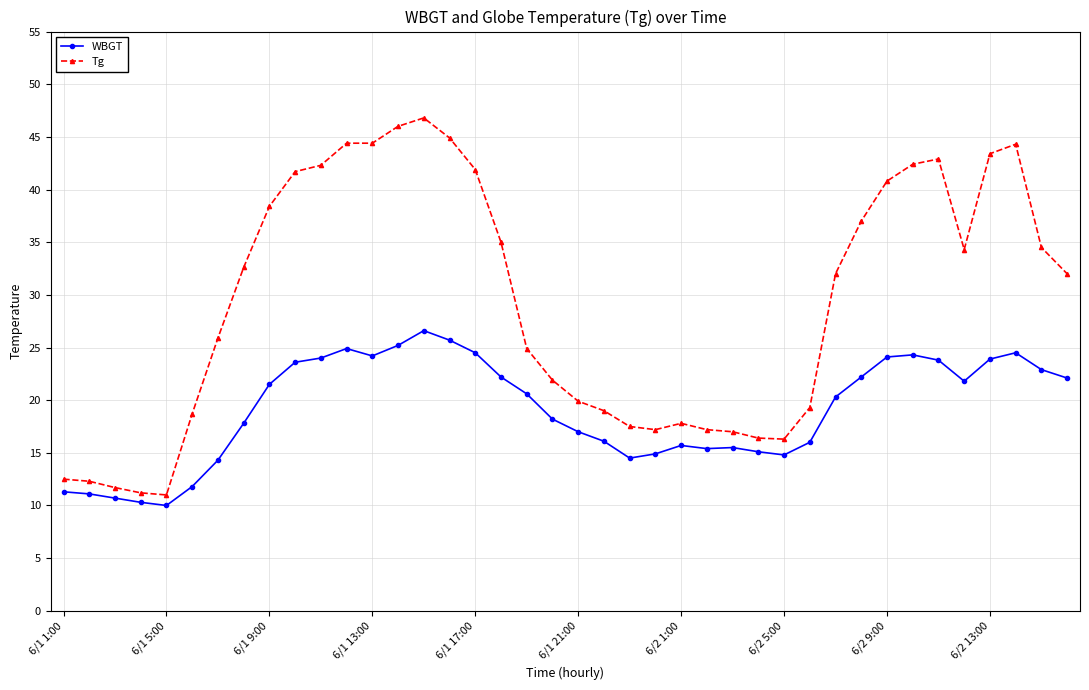

What is the minimum value shown in the chart?

10.0